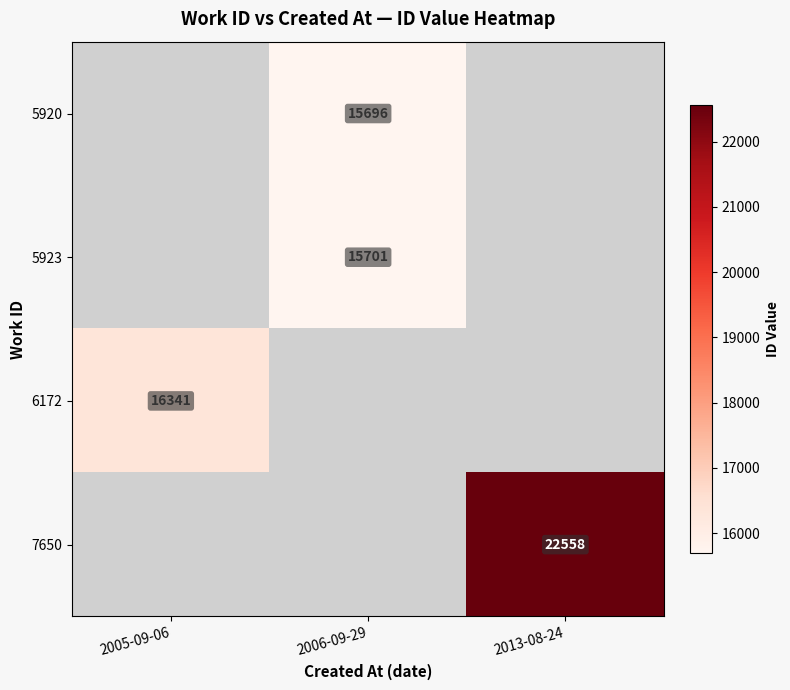

How many distinct data groups are displayed?

4